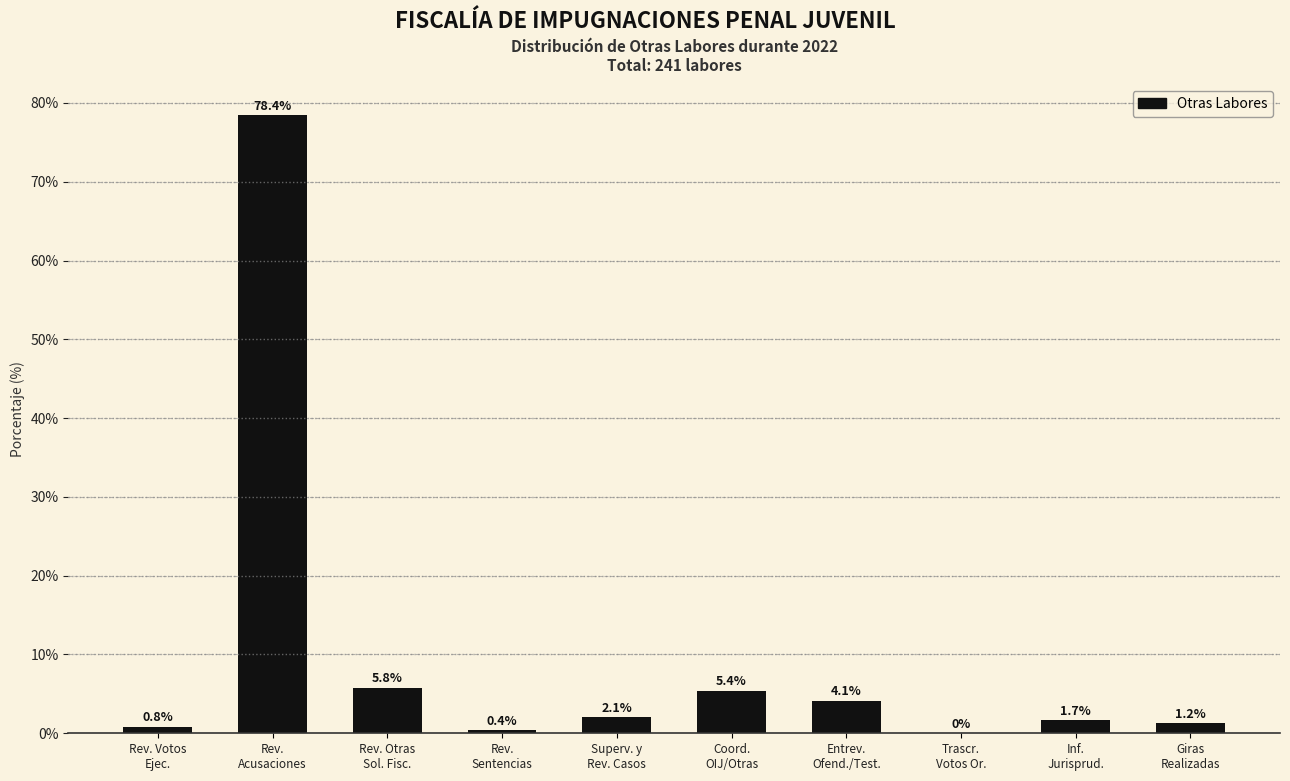

What is the maximum value shown in the chart?

78.4